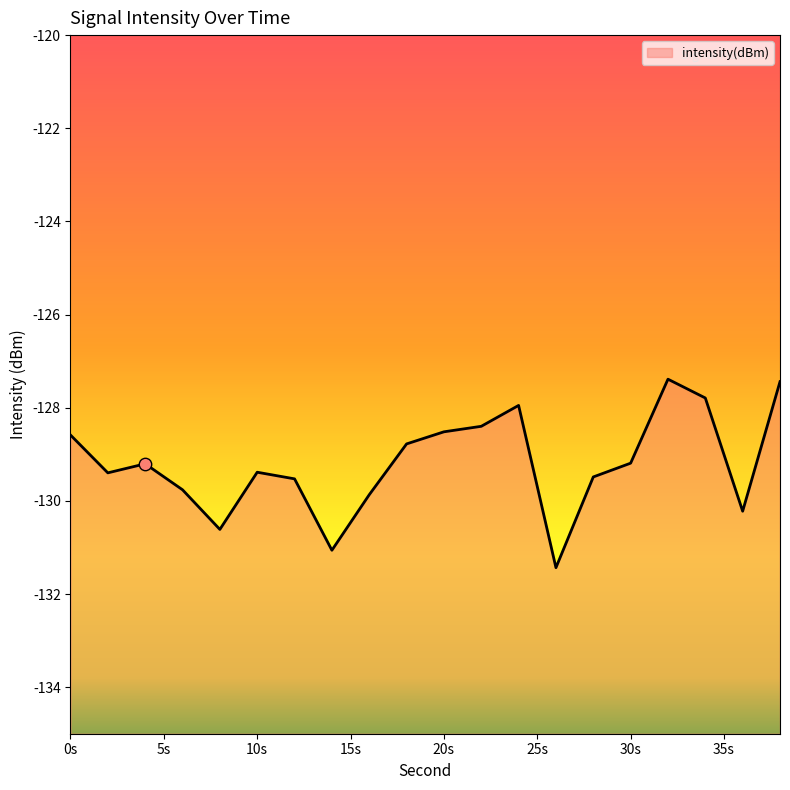

Which has a higher value, 0s or 20s?

20s